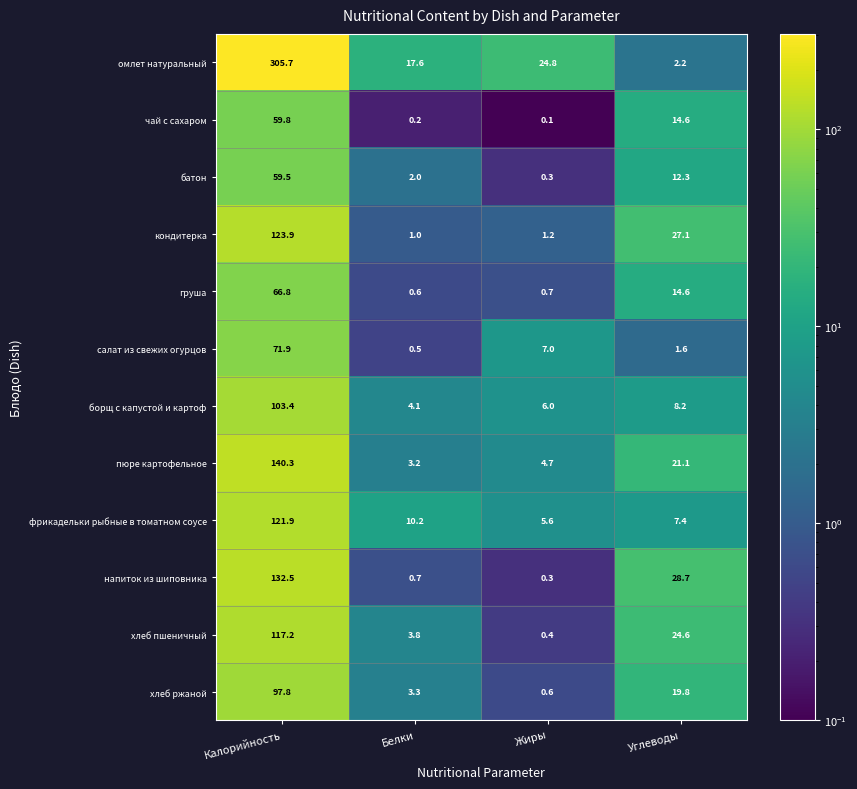

How many distinct data groups are displayed?

12